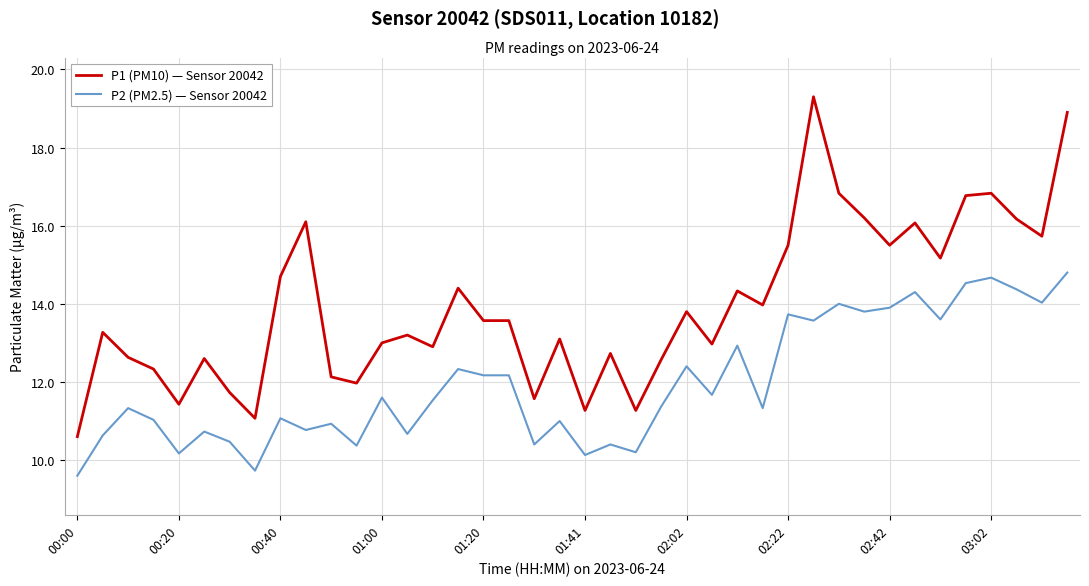

Which series has the largest range (max minus min)?

P1 (PM10) — Sensor 20042